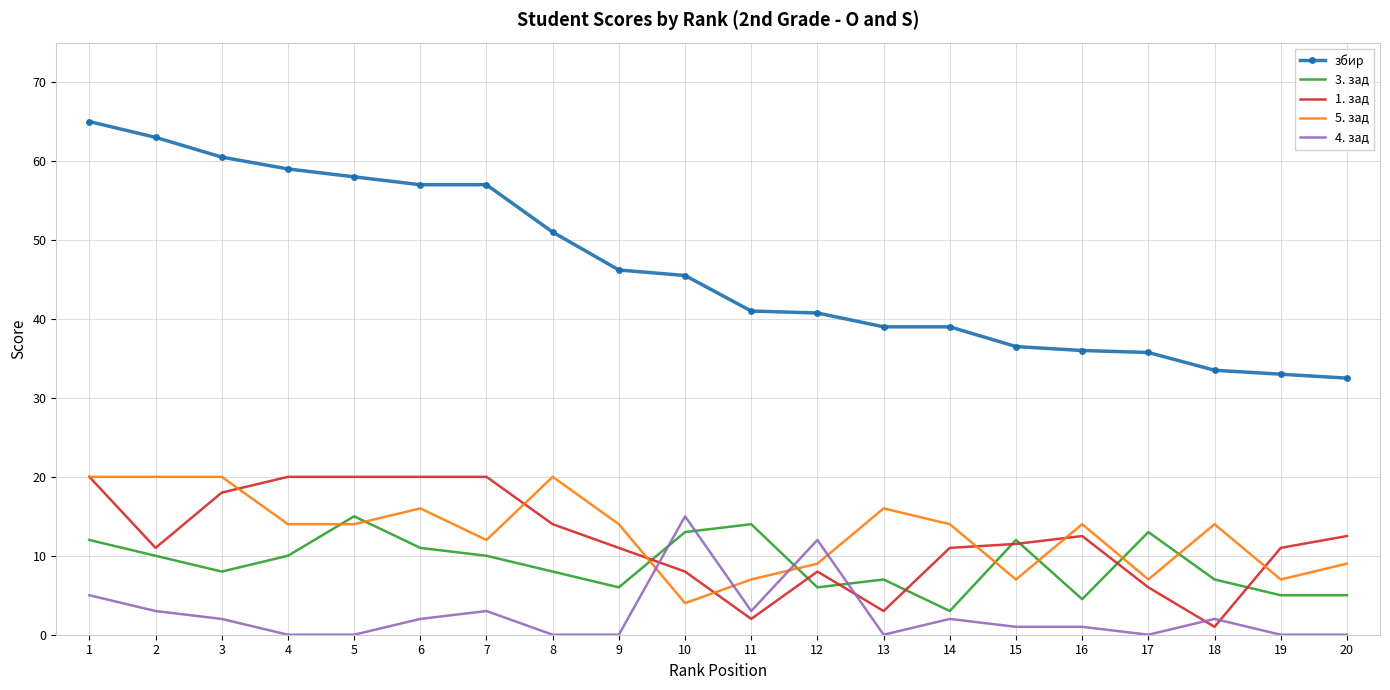

True or false: збир and 5. зад cross at least once.

False